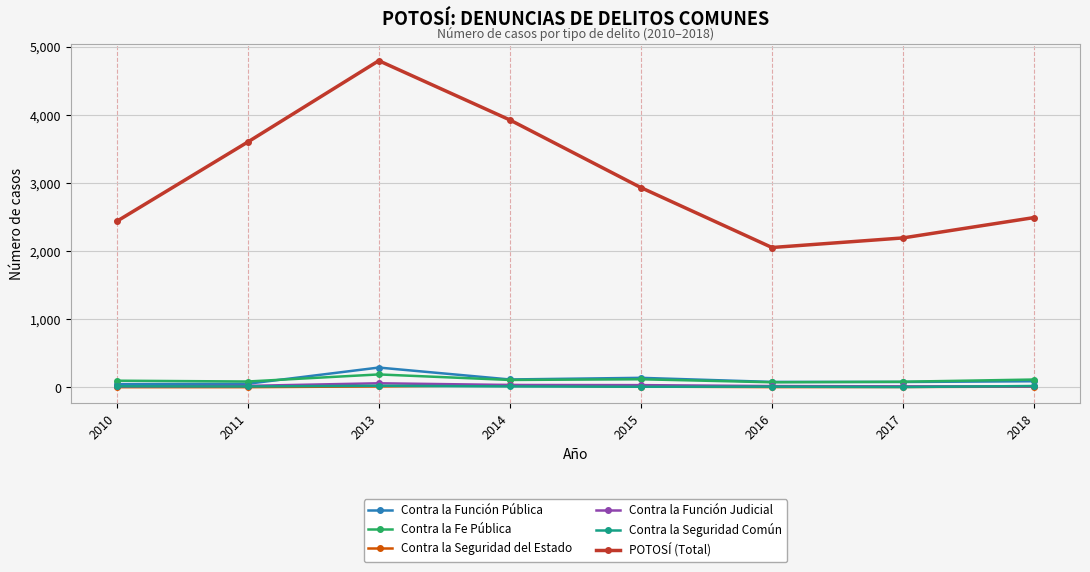

Is it true that POTOSÍ (Total) equals 4721 at 2011?

False